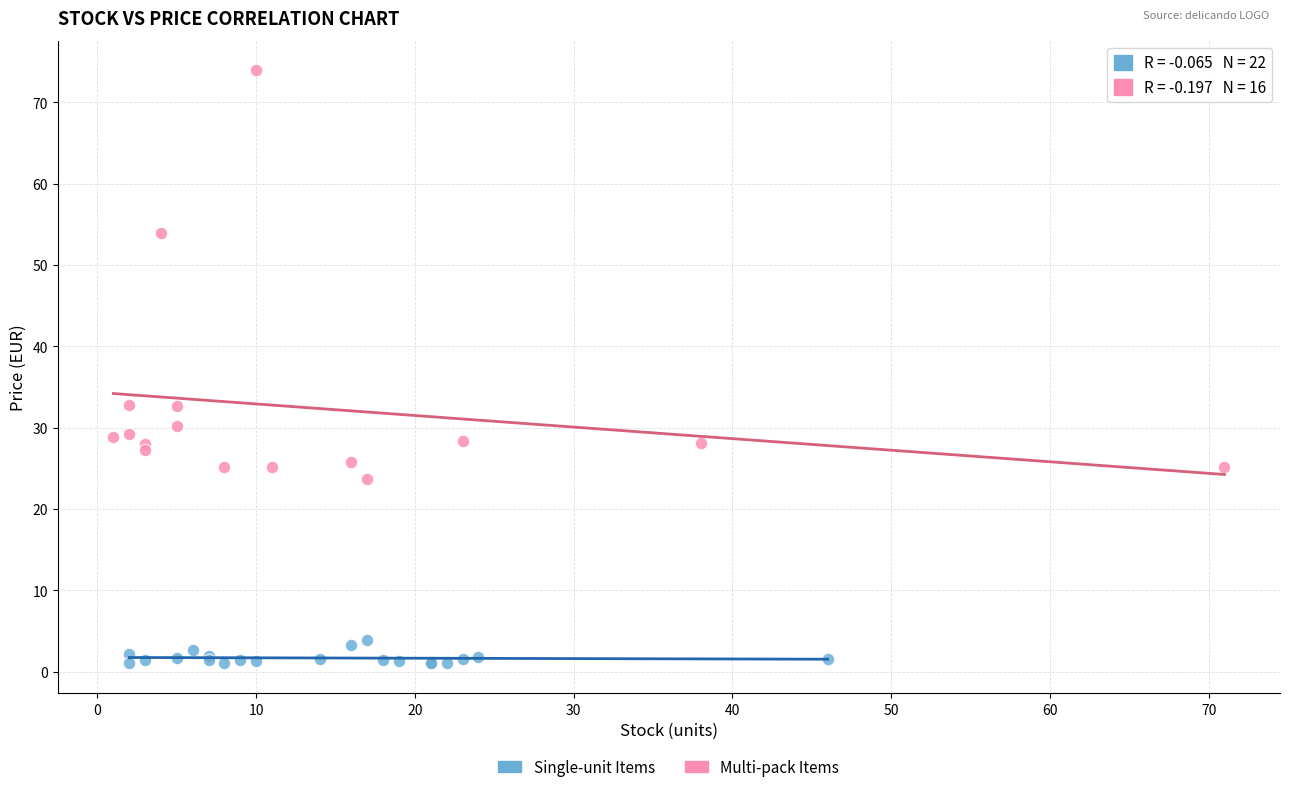

Which series has the widest spread of Y values?

Multi-pack Items